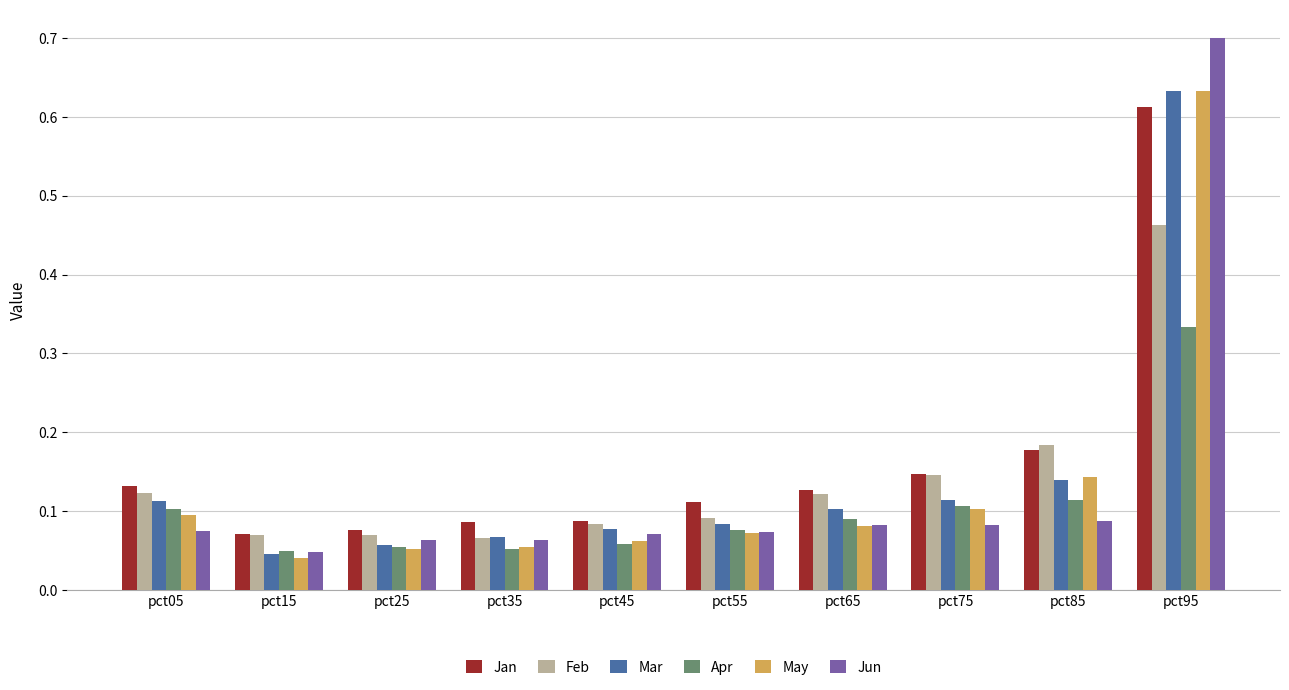

Which series has the largest range (max minus min)?

Jun